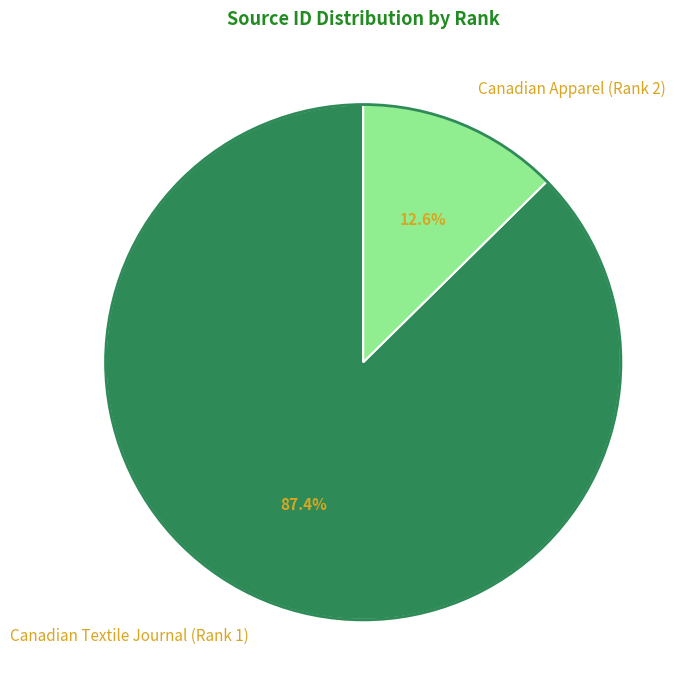

Is there any slice that represents more than half of the pie?

Yes